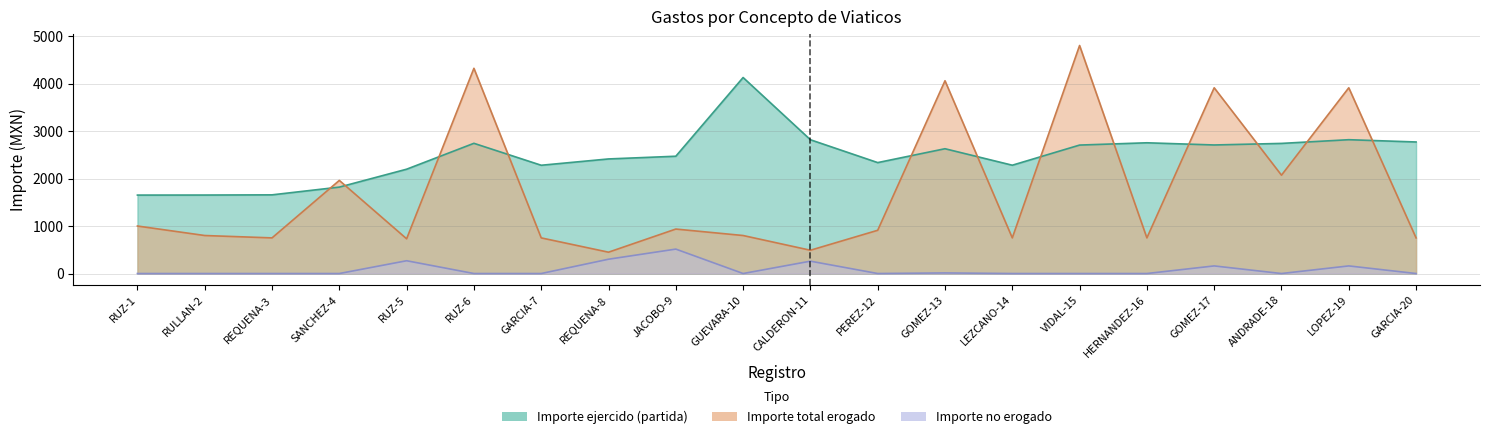

How many intersections are there between Importe total erogado and Importe ejercido (partida)?

12